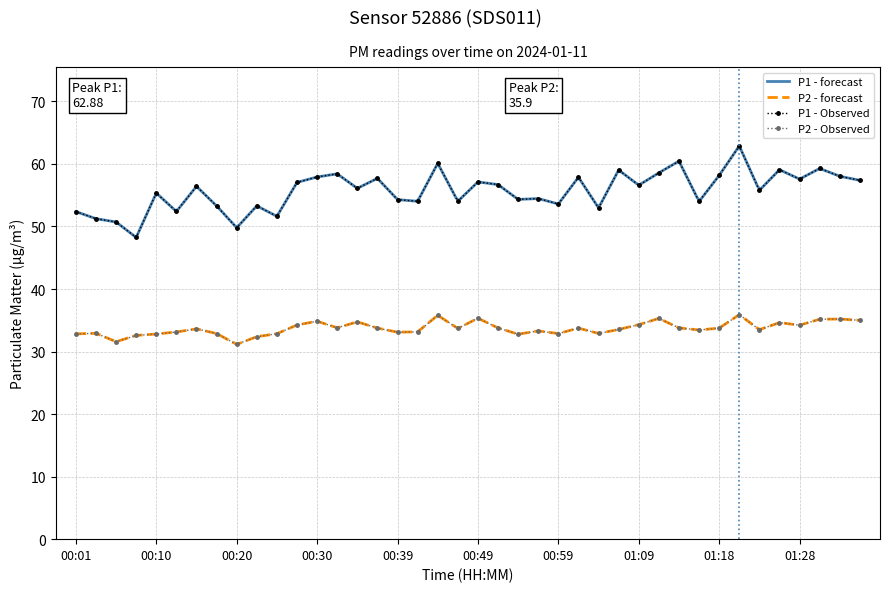

Between 00:44 and 00:30, which is larger?

00:44